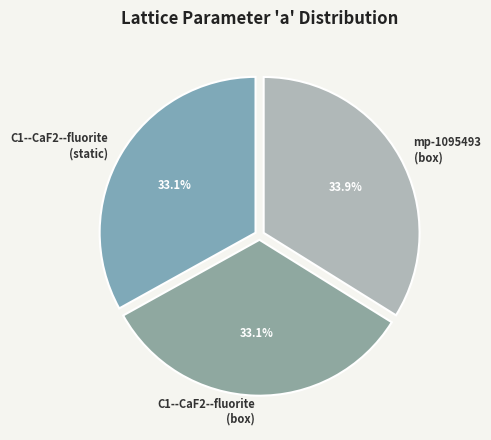

Is there any slice that represents more than half of the pie?

No